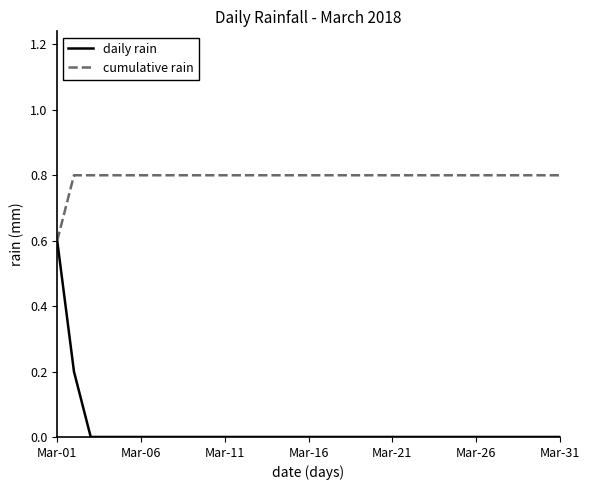

What is the difference between the maximum and second lowest values in the daily rain series?

0.6